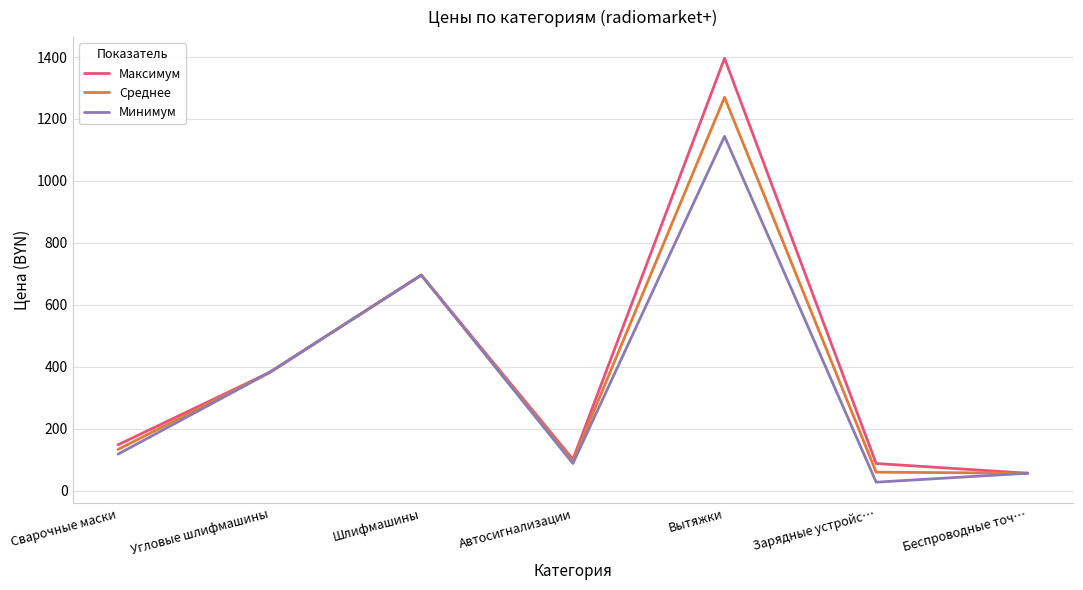

Where is Максимум nearest to the value 726?

Шлифмашины